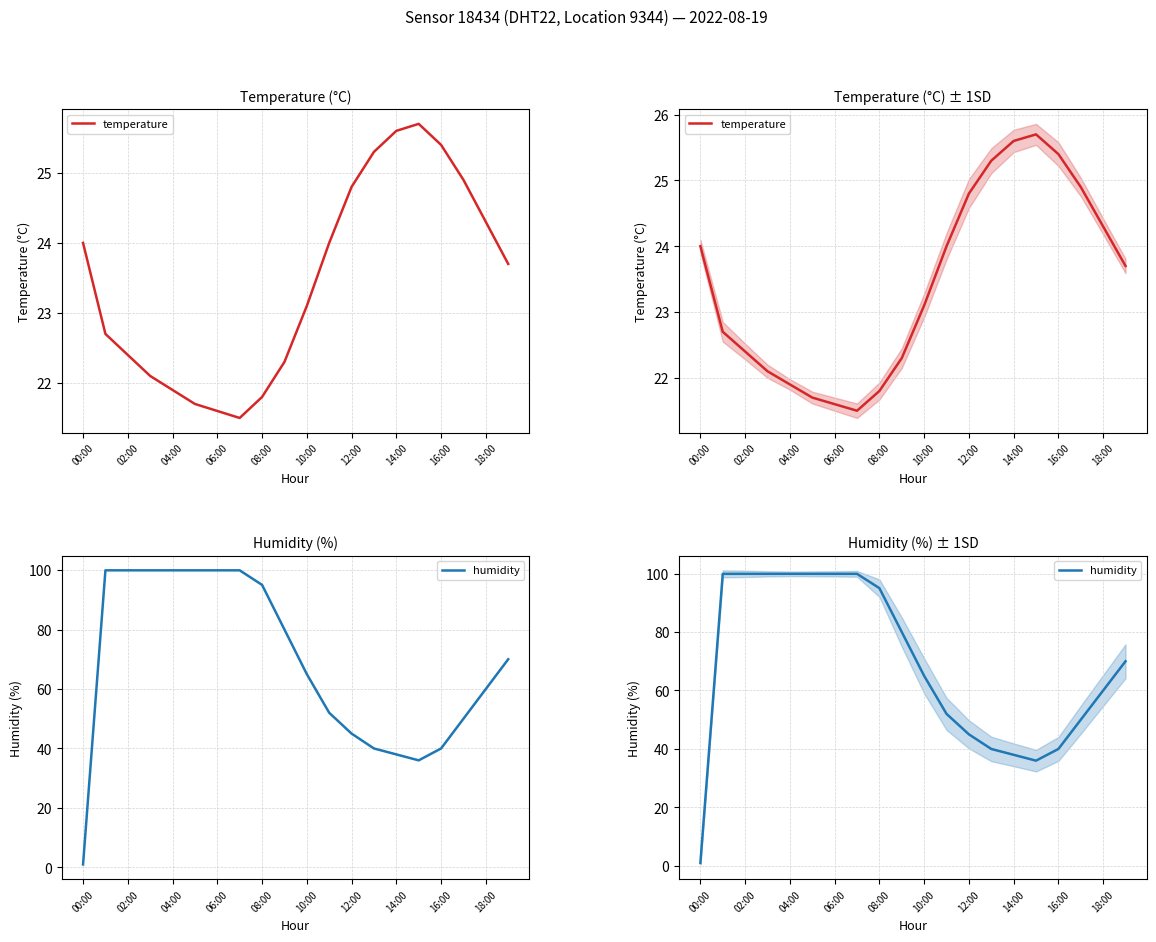

The value of temperature at 16:00 is 25.4. True or false?

True